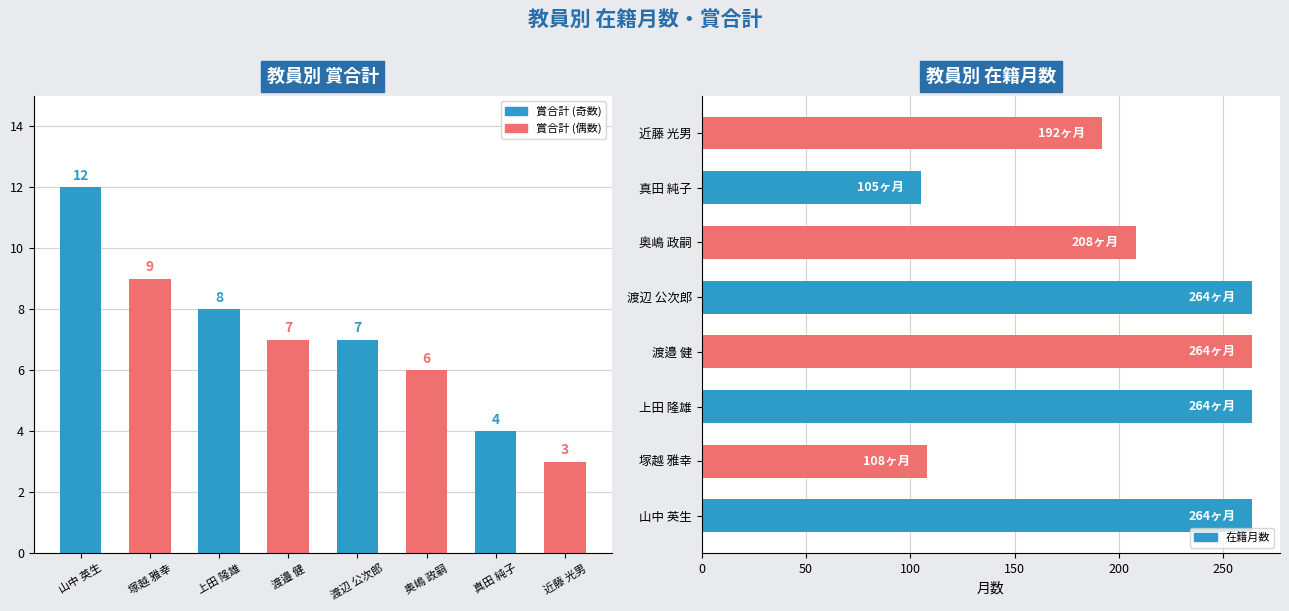

What is the difference between the maximum and second lowest values in the 賞合計 series?

8